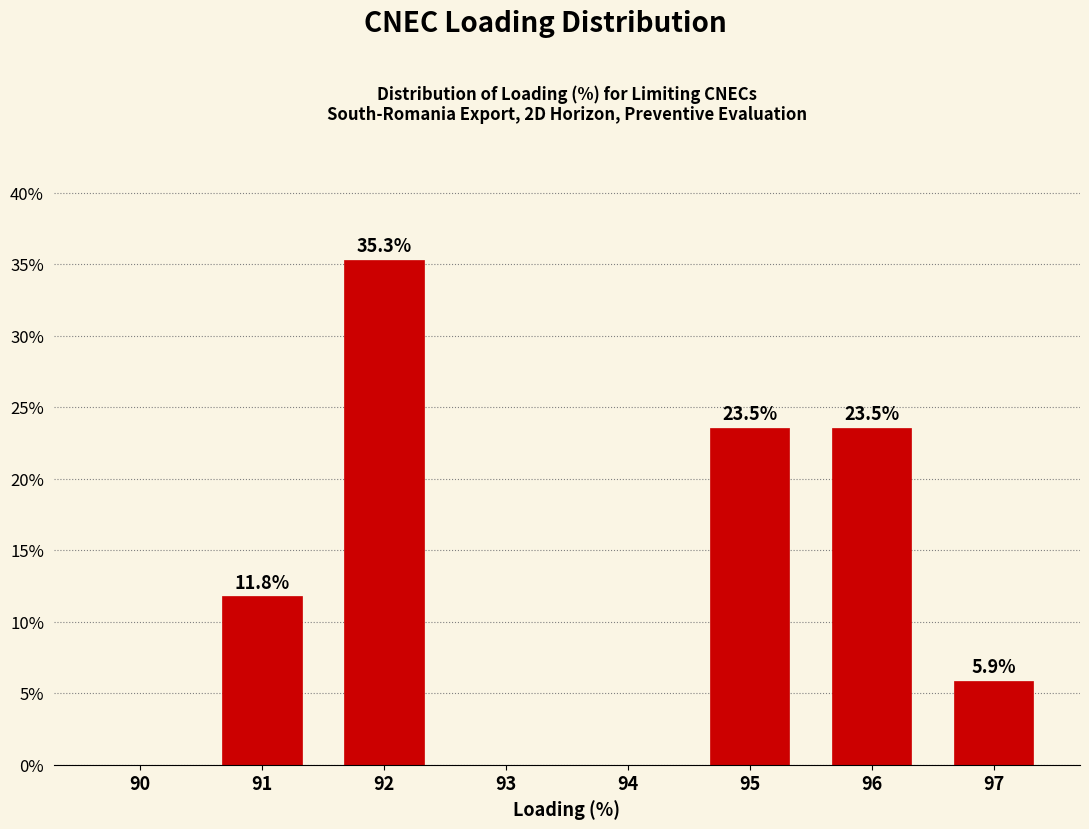

Reading right to left, extract all data points from this chart.

97=5.9	96=23.5	95=23.5	94=0.0	93=0.0	92=35.3	91=11.8	90=0.0